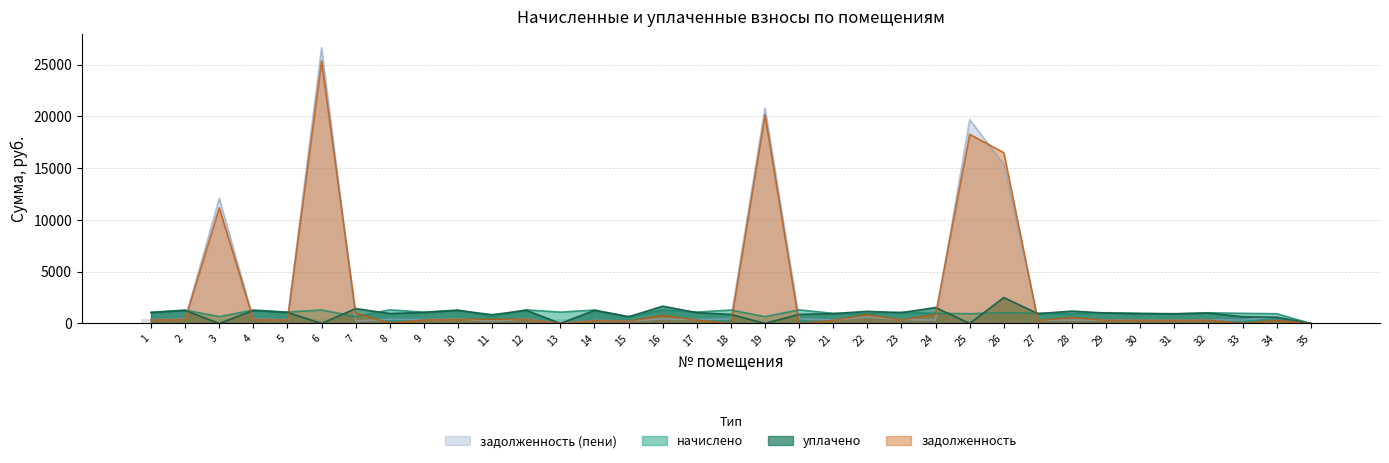

The уплачено series shows 2100.2 at 10. True or false?

False